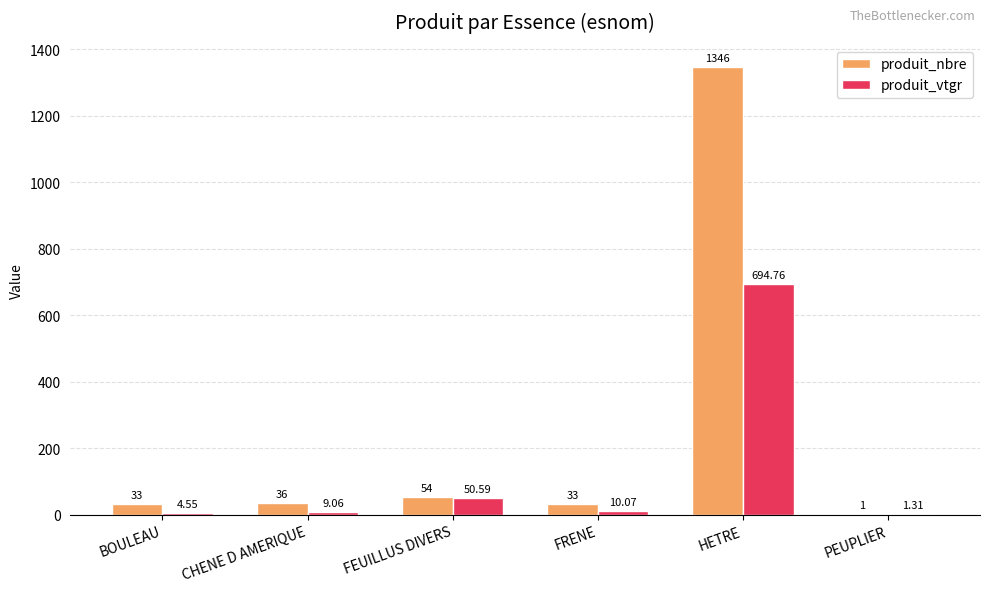

Is the value of produit_vtgr at CHENE D AMERIQUE greater than the value of produit_nbre at PEUPLIER?

Yes